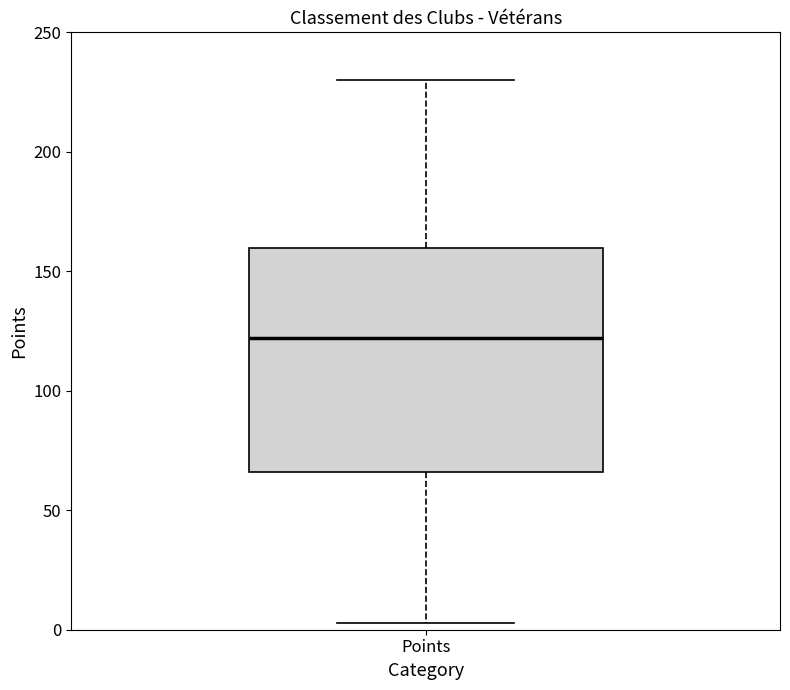

Where is the upper edge of the box for Points on the y-axis? The values are not printed on the chart, so give them approximately, as read against the axis.

160